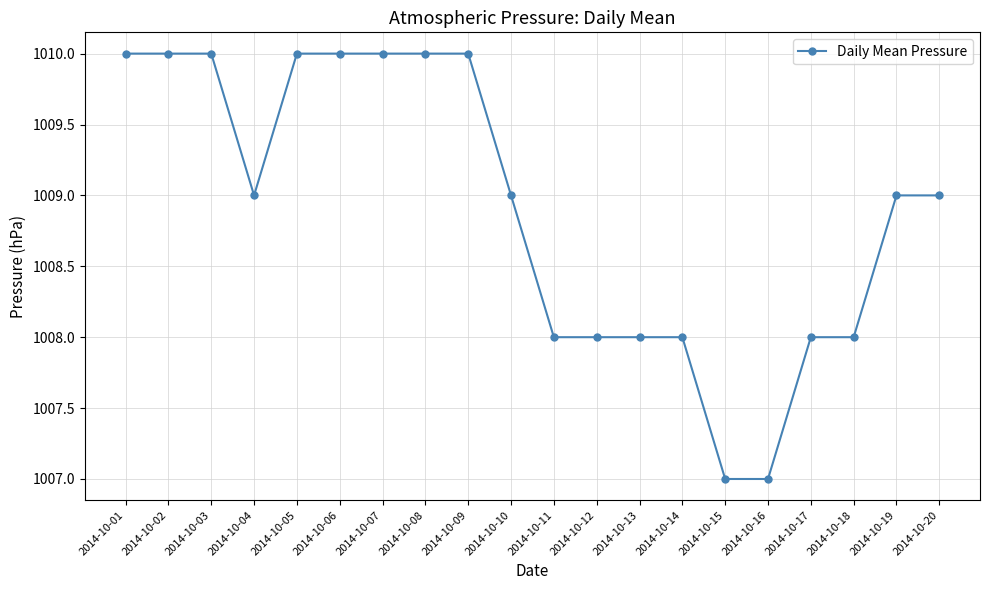

Reading left to right, transcribe all the data shown in this chart.

1010	1010	1010	1009	1010	1010	1010	1010	1010	1009	1008	1008	1008	1008	1007	1007	1008	1008	1009	1009